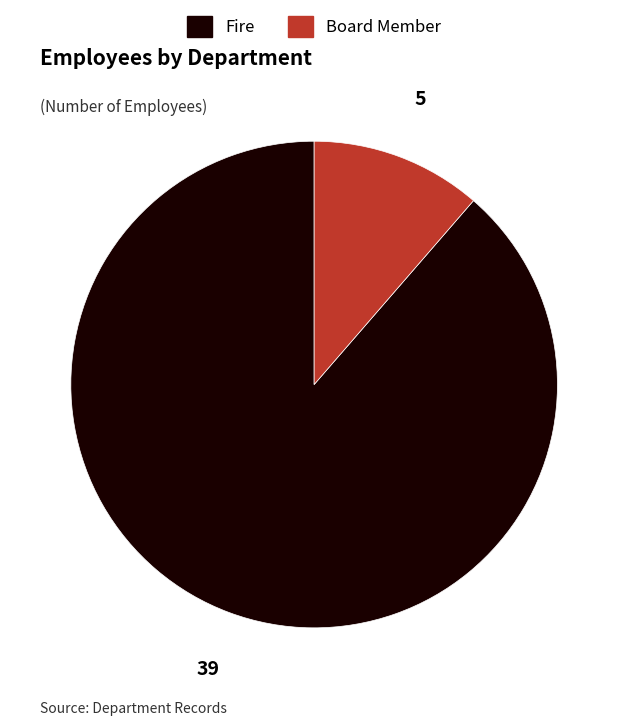

Which category has the smallest portion of the pie?

Board Member